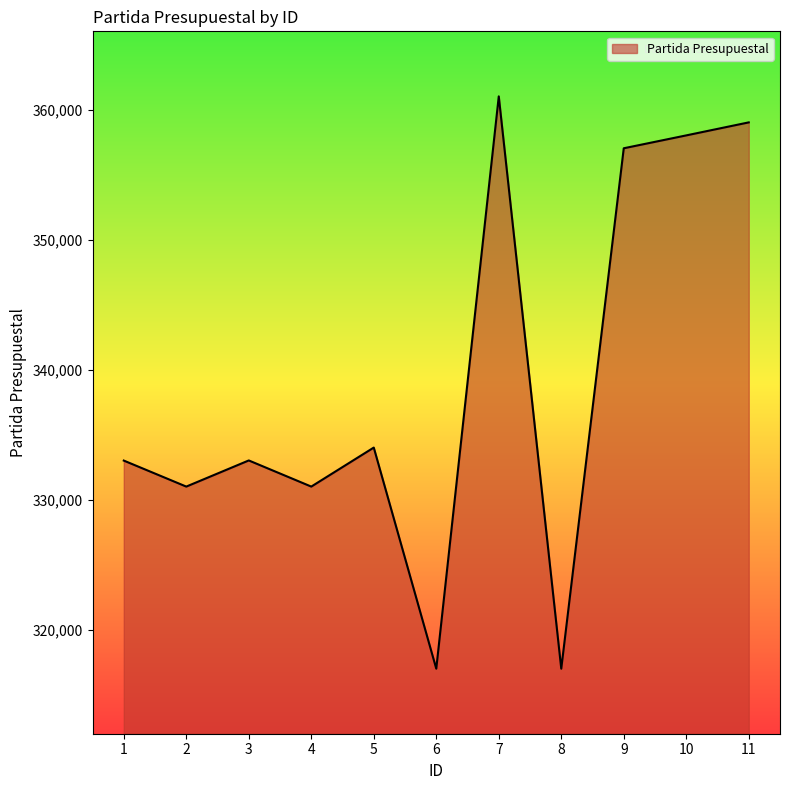

Does the chart have visible grid lines?

No